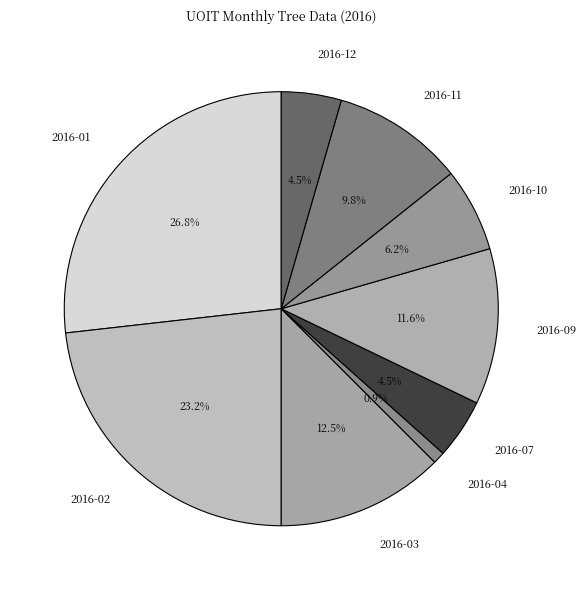

How many segments does this pie chart have?

9